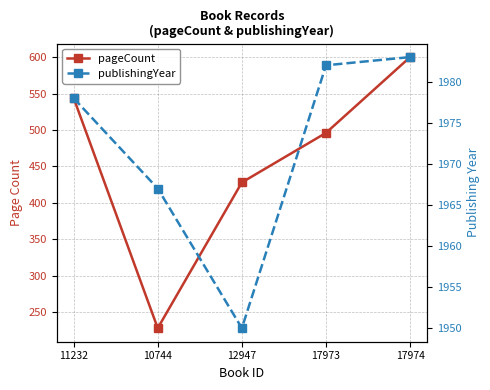

Which has a higher value, 12947 or 11232?

11232